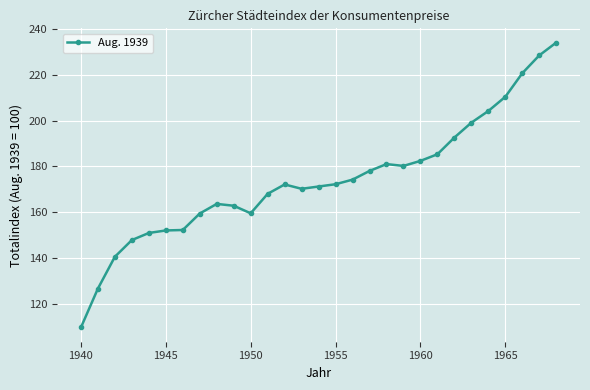

How many data points are less than 172?

14